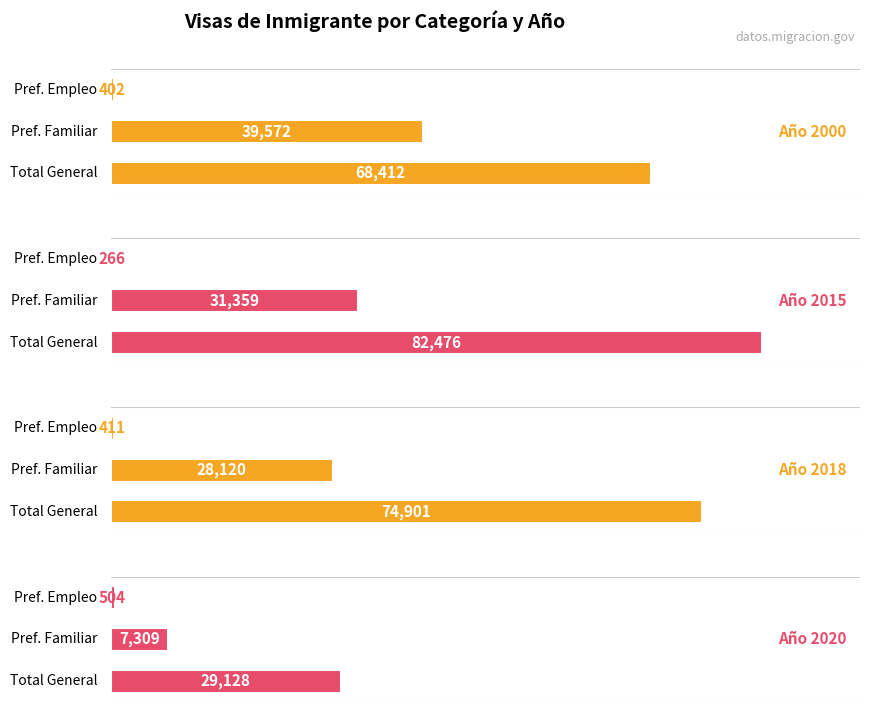

Reading left to right, what are all the values shown in this chart?

Año 2000: 0=68412	1=39572	2=402
Año 2015: 0=82476	1=31359	2=266
Año 2018: 0=74901	1=28120	2=411
Año 2020: 0=29128	1=7309	2=504